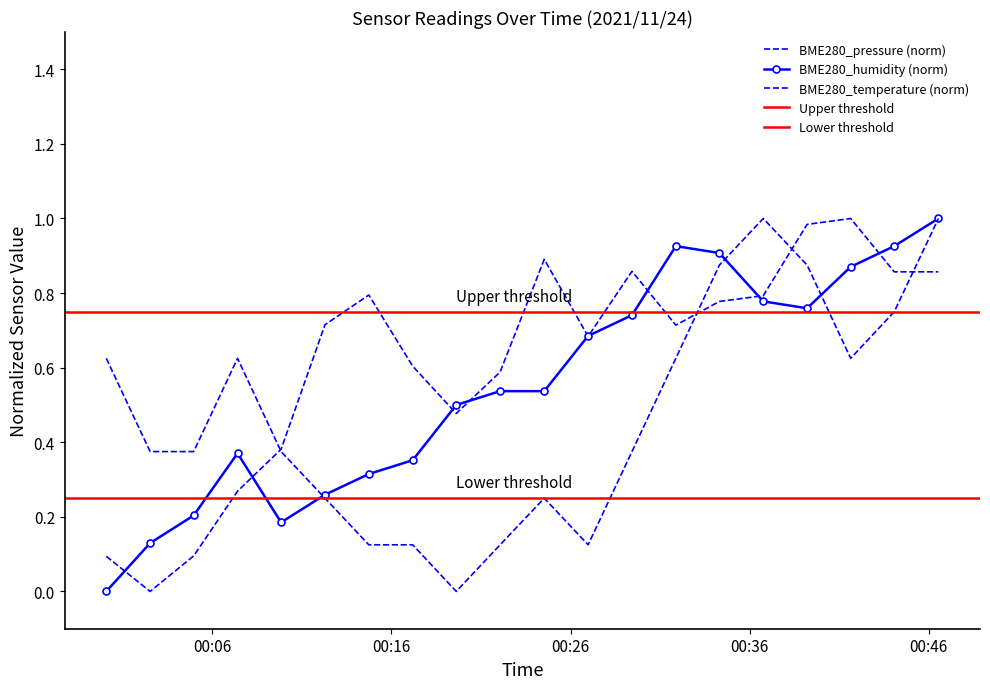

Between 2021/11/24 00:09:50 and 2021/11/24 00:41:39, which series saw the biggest shift?

BME280_humidity